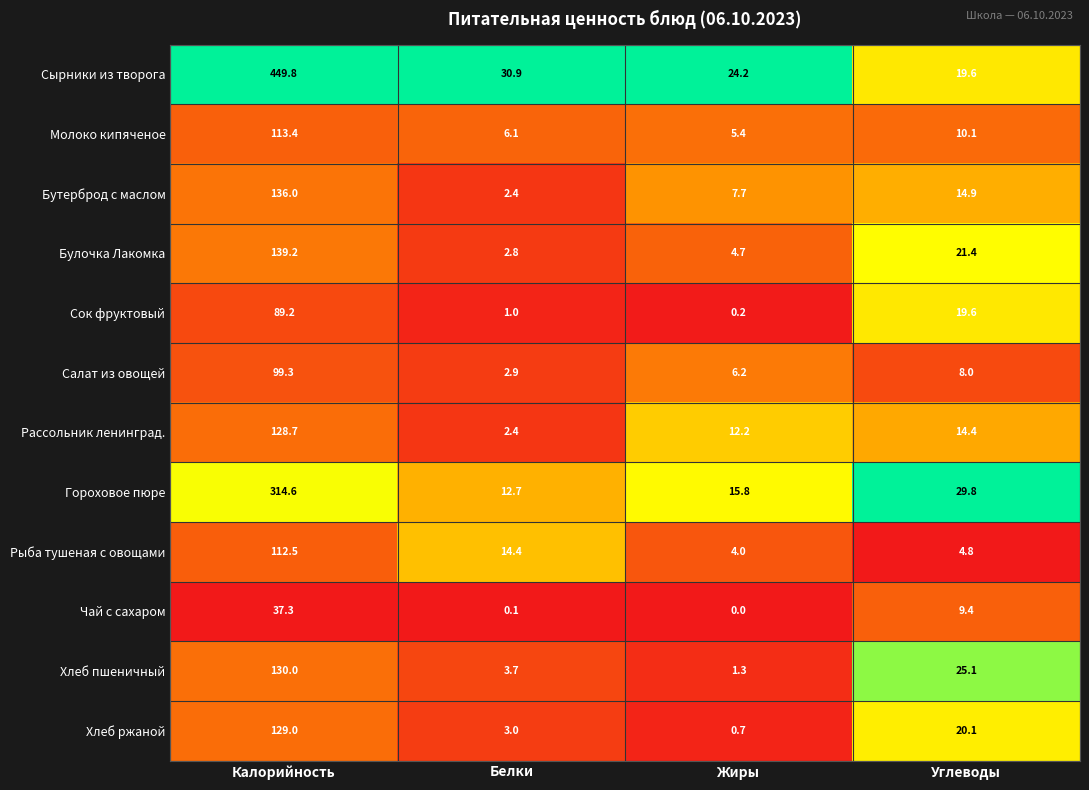

At which label is Рассольник ленинград. closest to 65?

Углеводы